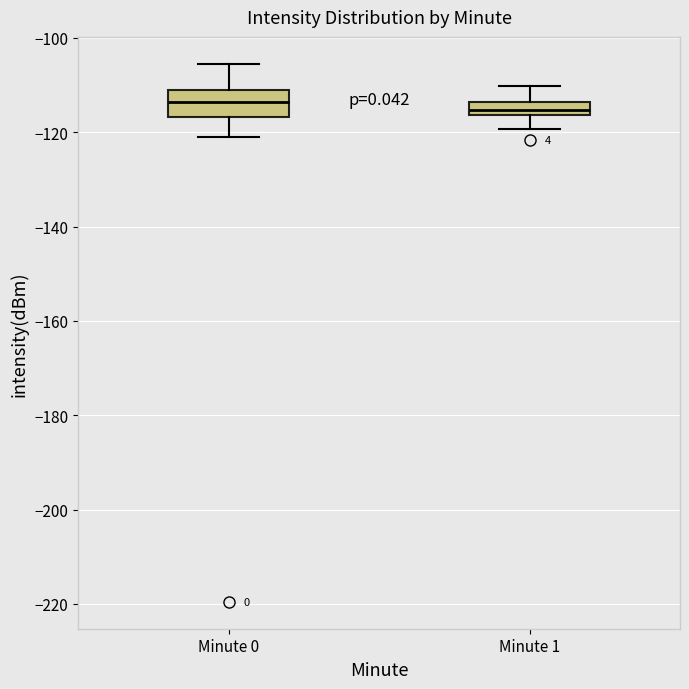

Which box is the tallest, from its lower edge to its upper edge?

Minute 0